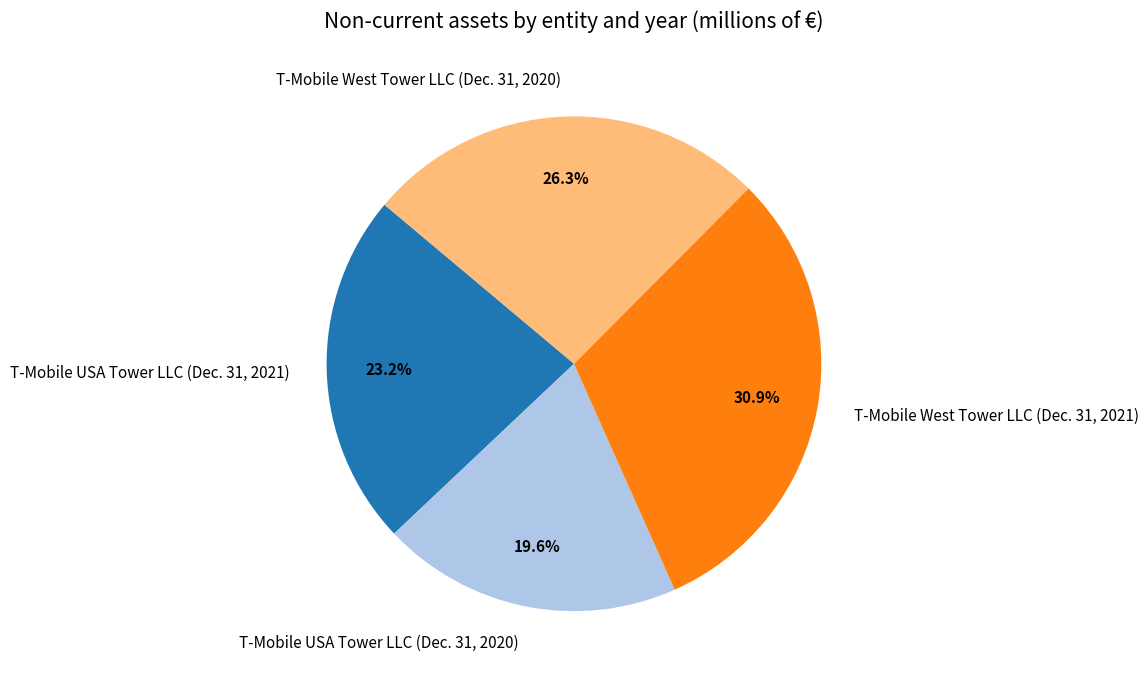

What is the ratio of the value at T-Mobile West Tower LLC (Dec. 31, 2020) to the value at T-Mobile USA Tower LLC (Dec. 31, 2021)?

1.1